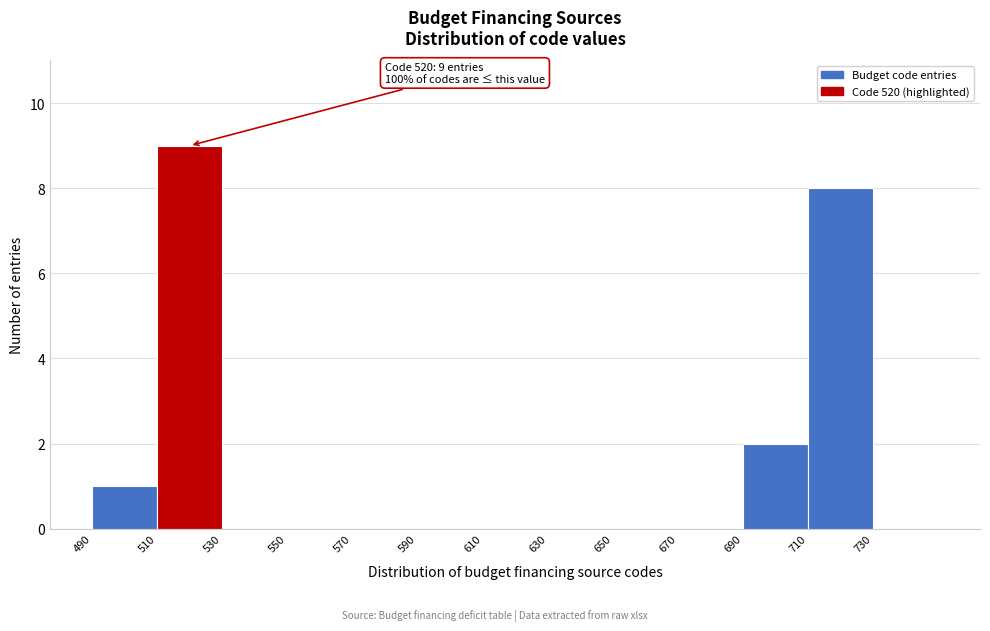

Which range on the x-axis has the tallest bar?

510 to 530